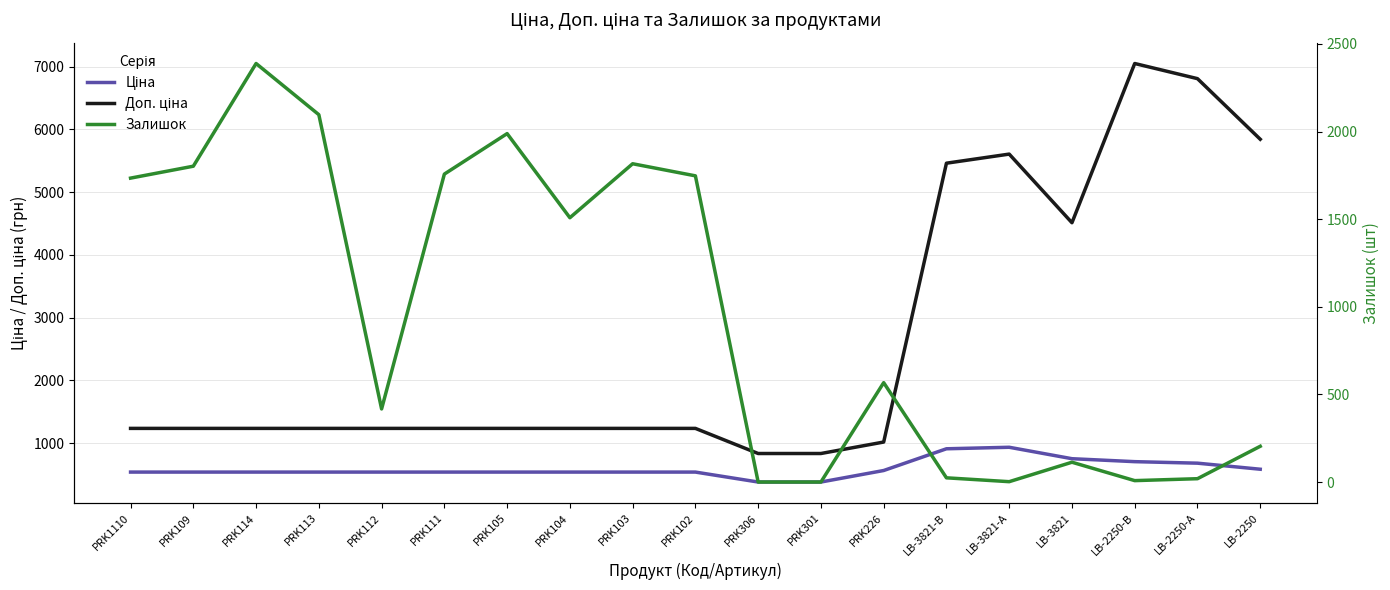

List the series in order of their peak value, highest first.

Доп. ціна, Залишок, Ціна